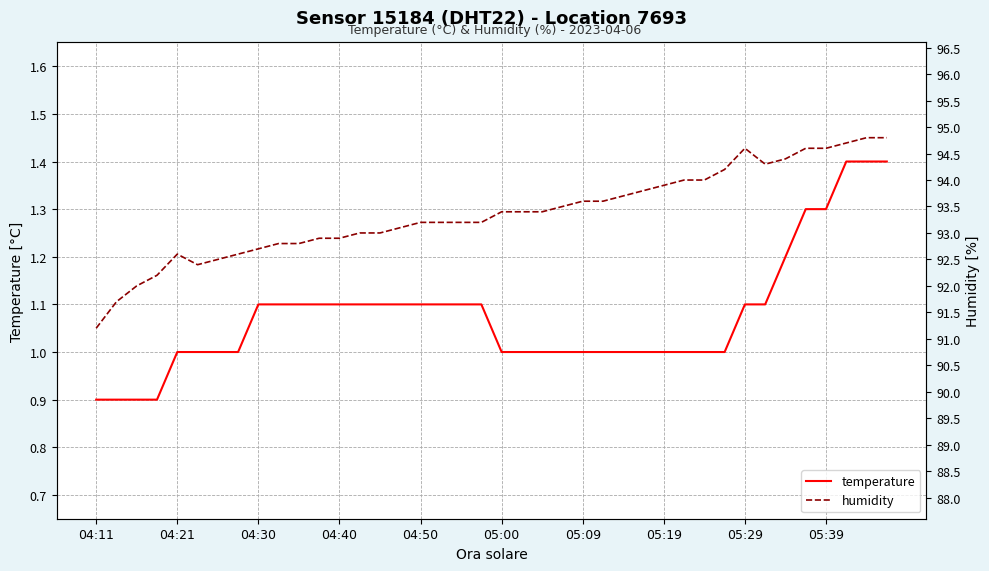

What is the lowest value of the temperature series?

0.9